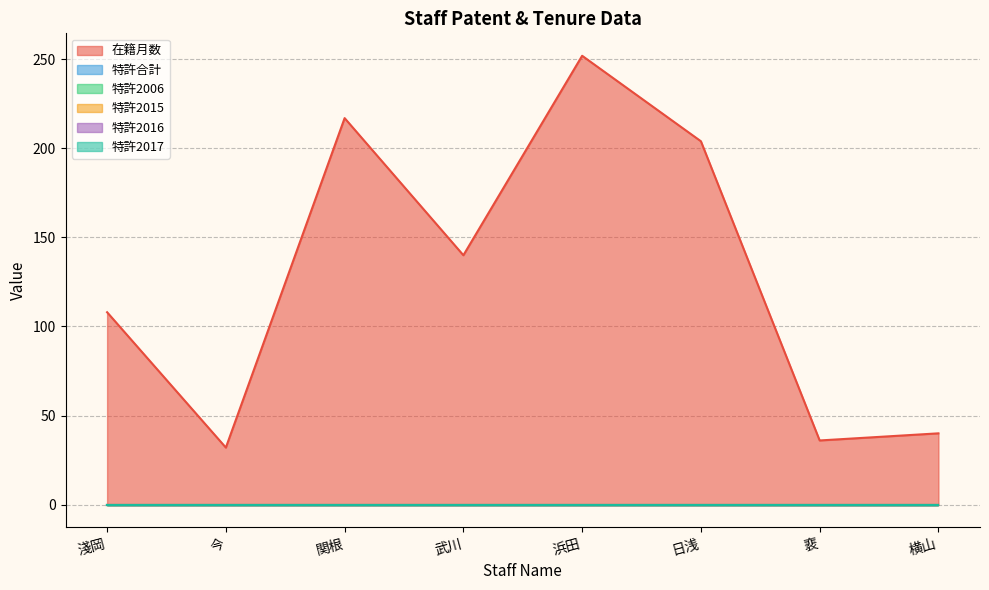

True or false: 特許2015 and 在籍月数 cross at least once.

False